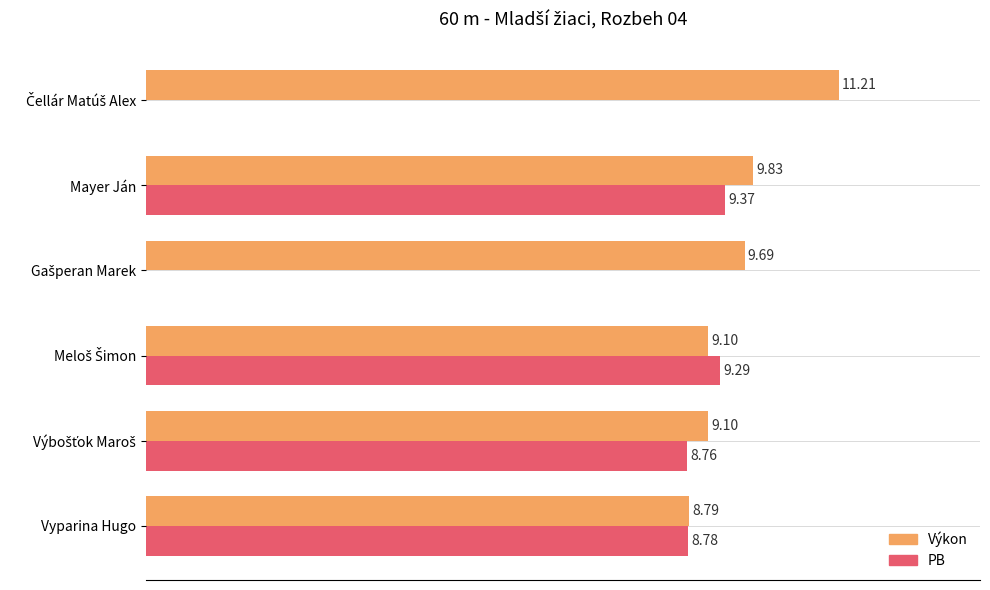

At which label is Výkon closest to 10?

Mayer Ján